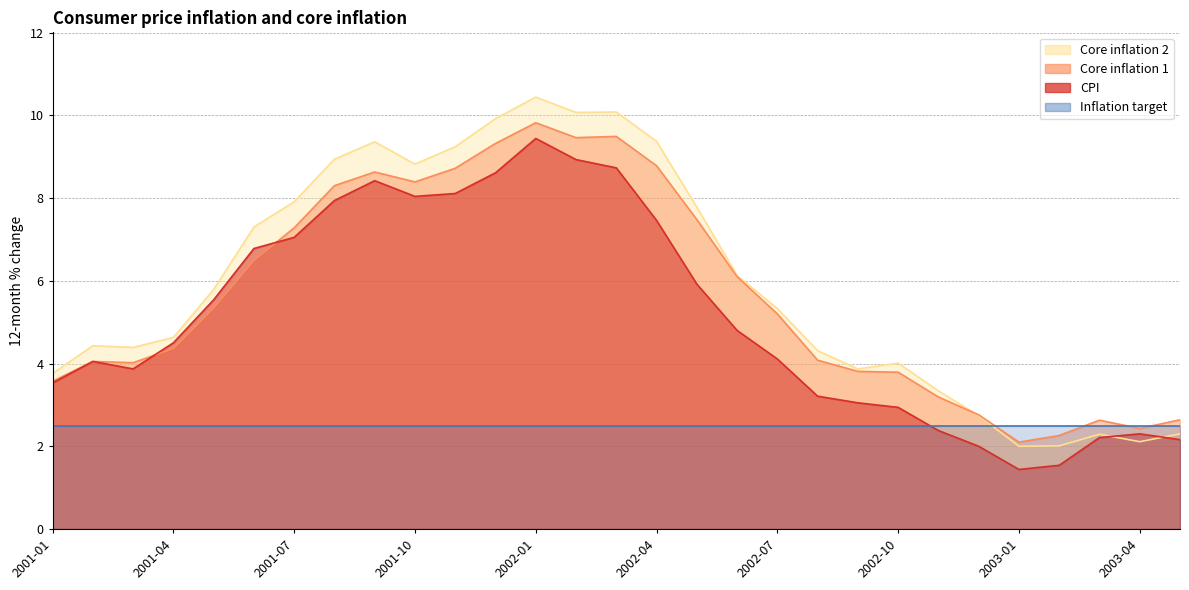

What is the value of the CPI point at the 12th from the left?

8.6